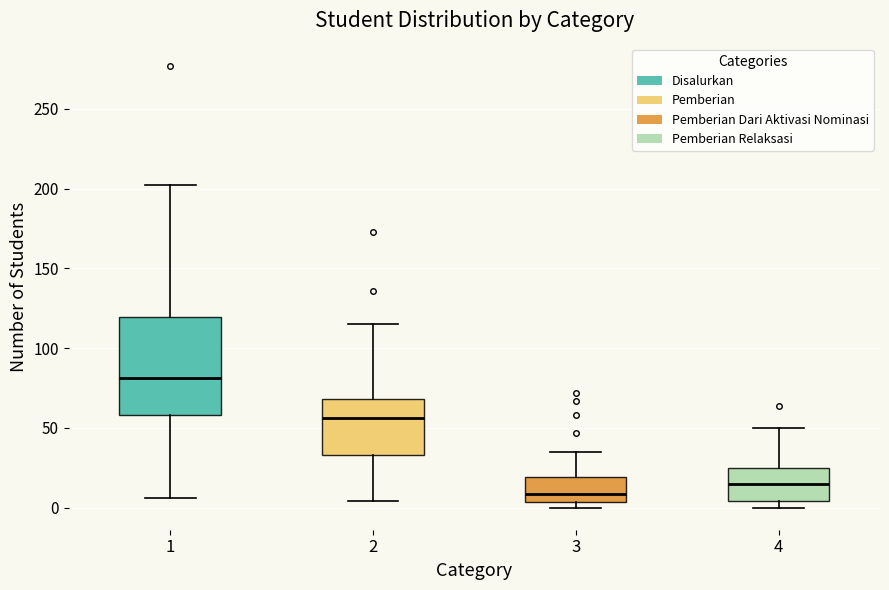

Where does the upper whisker of the box at x = 1 end on the y-axis? The values are not printed on the chart, so give them approximately, as read against the axis.

200